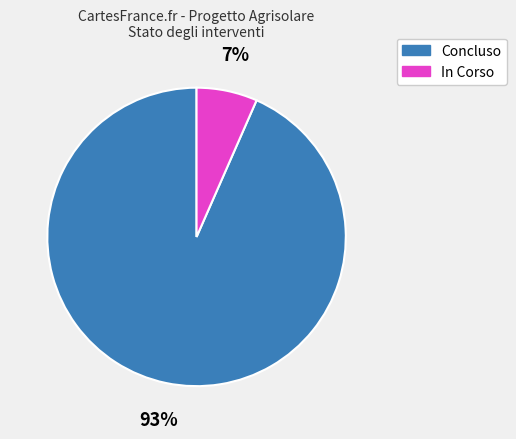

To the nearest percent, what is the average slice percentage?

50%